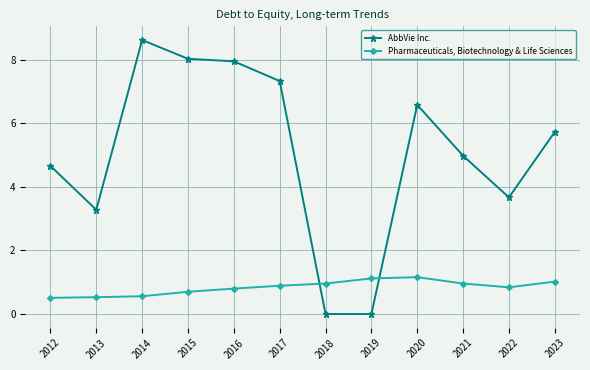

Rank the series by their maximum value, from lowest to highest.

Pharmaceuticals, Biotechnology & Life Sciences, AbbVie Inc.